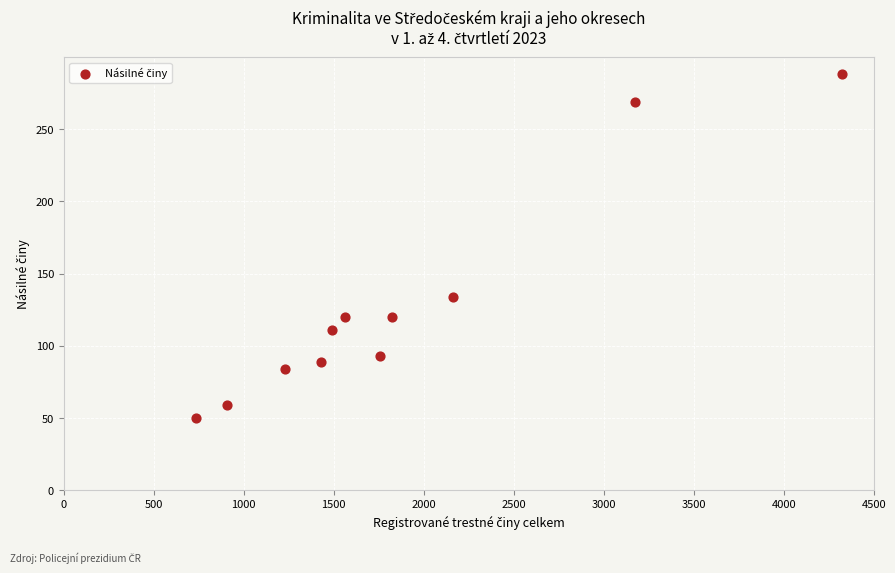

What is the range of Y values (max minus min)?

238